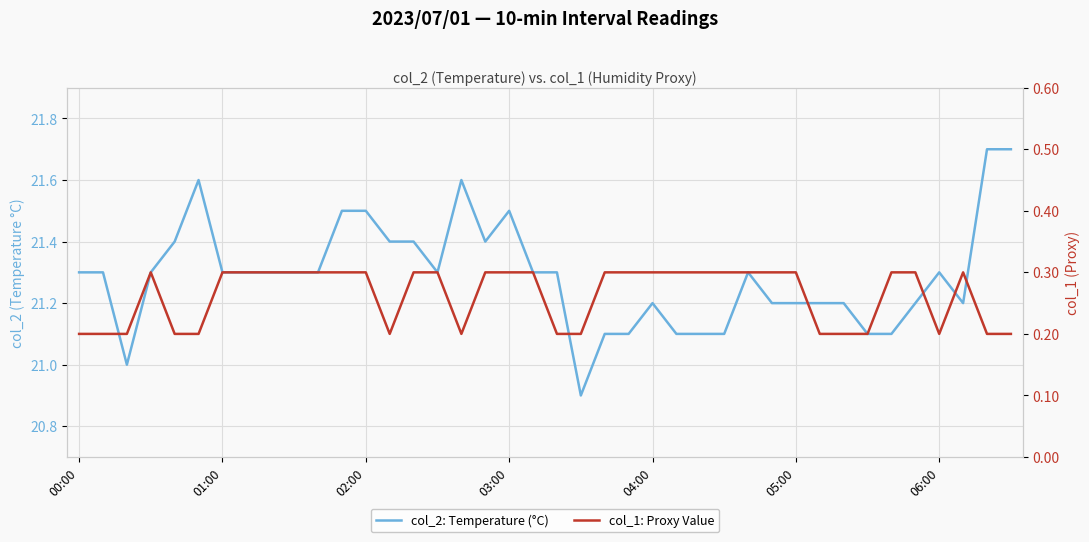

True or false: col_1: Proxy Value and col_2: Temperature (°C) cross at least once.

False